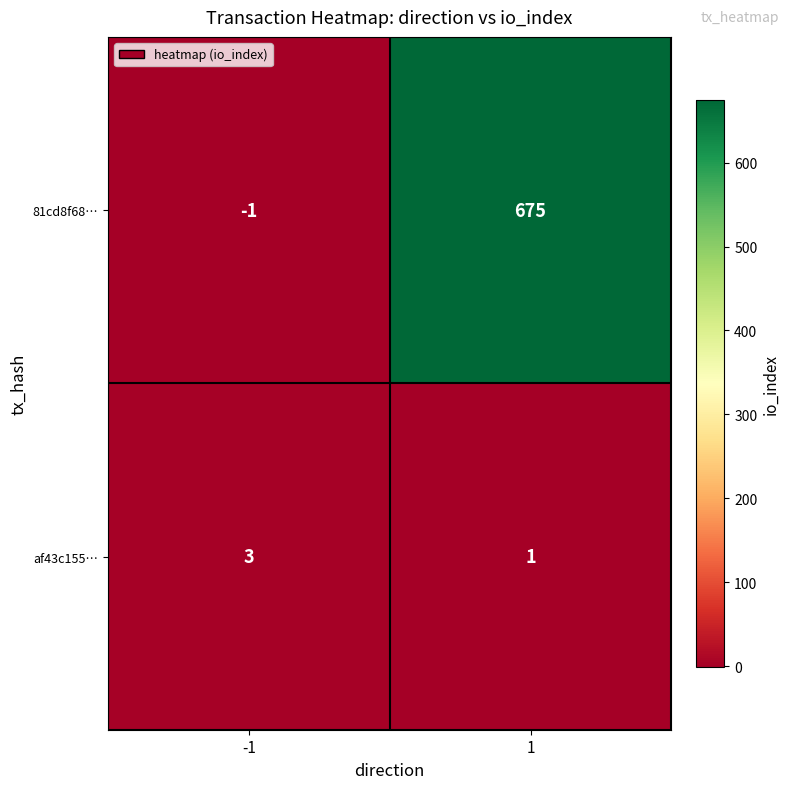

What is the sum of the 81cd8f68… values at 1 and -1?

674